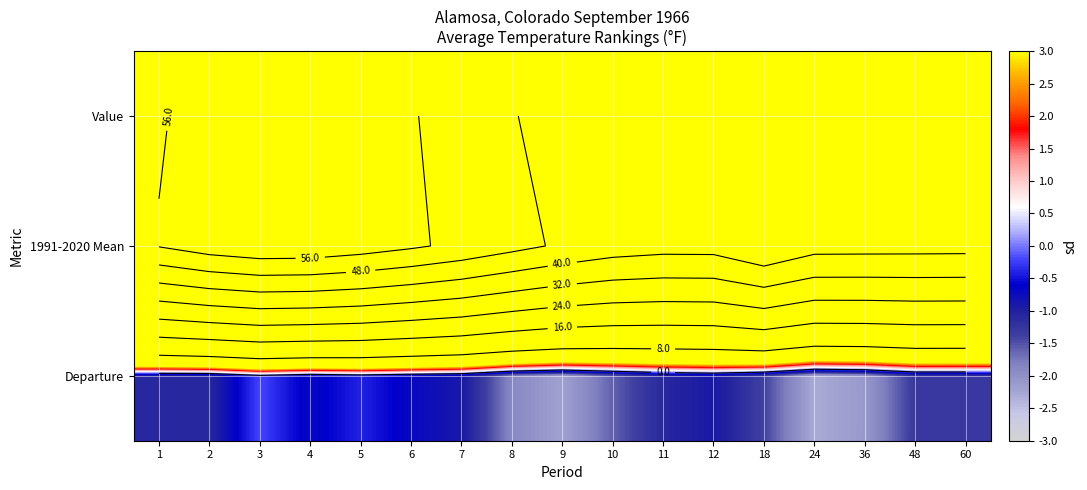

Where does the Departure series first go above -1?

3